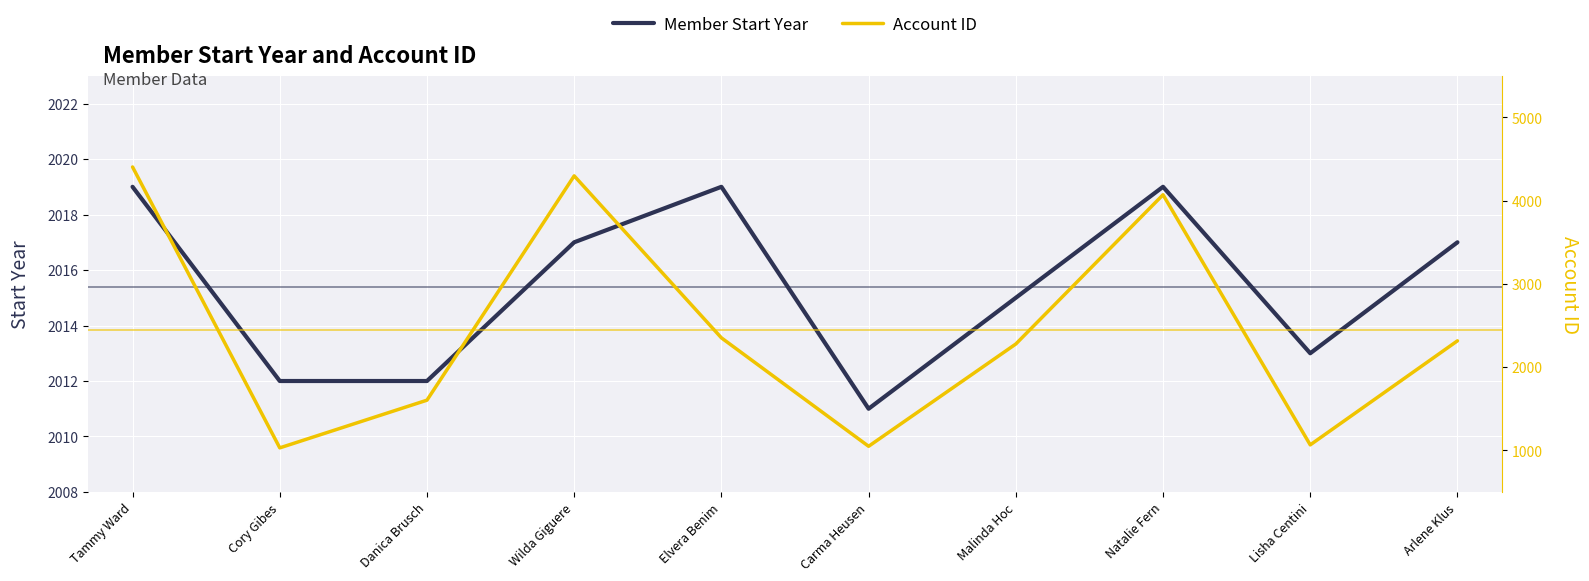

Which series has the widest spread of values?

Account ID